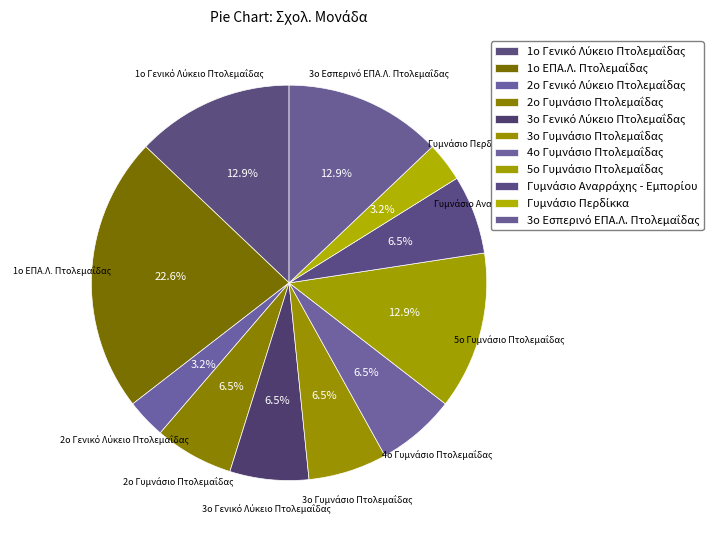

How many slices are in this pie chart?

11